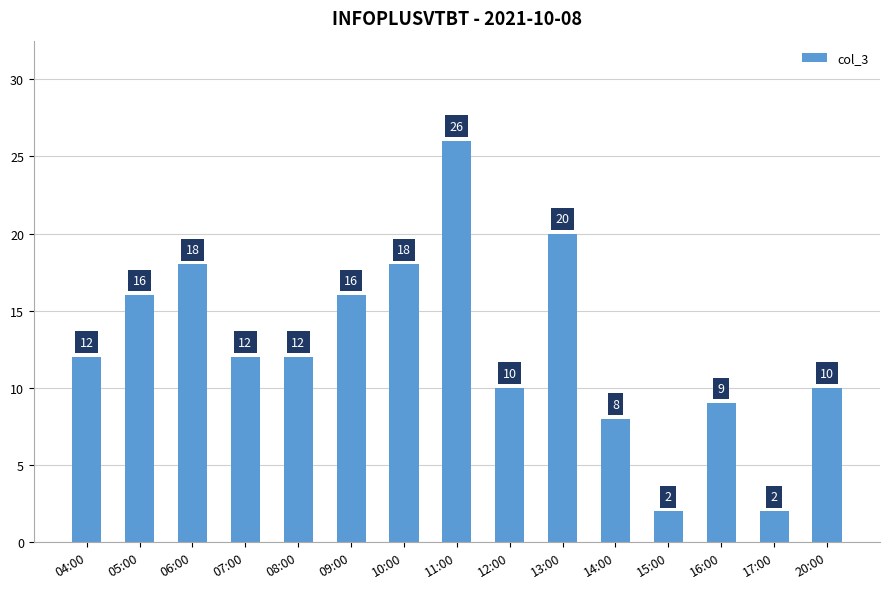

Which has a higher value, 11:00 or 06:00?

11:00